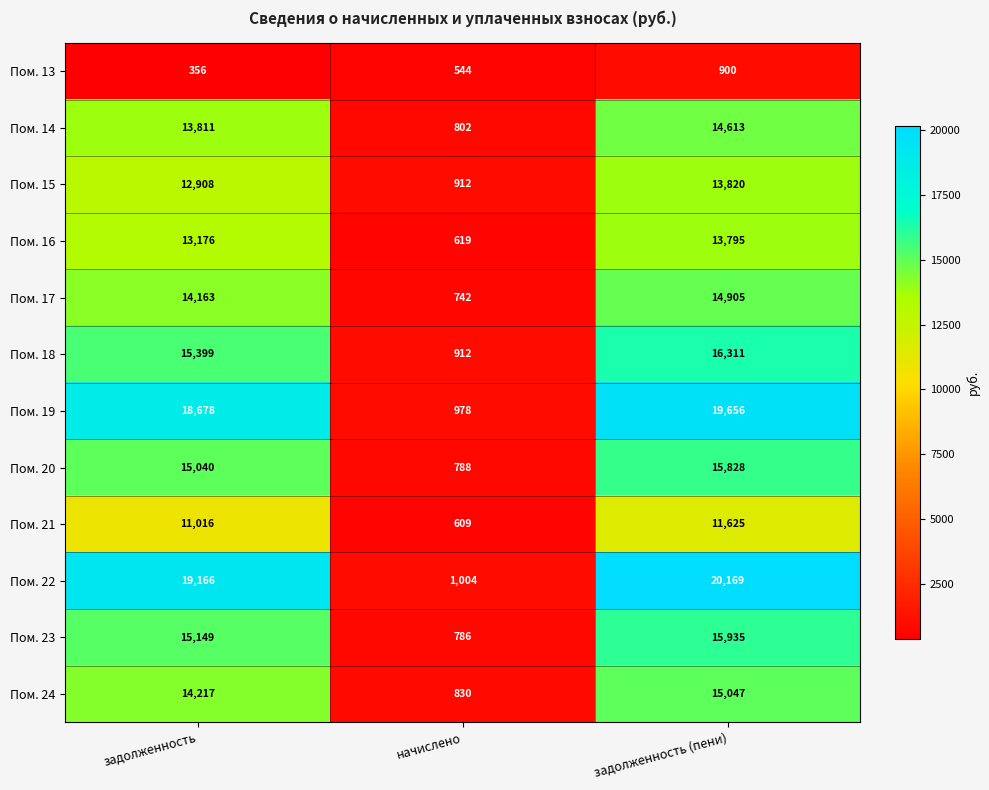

What is the greatest value displayed?

20169